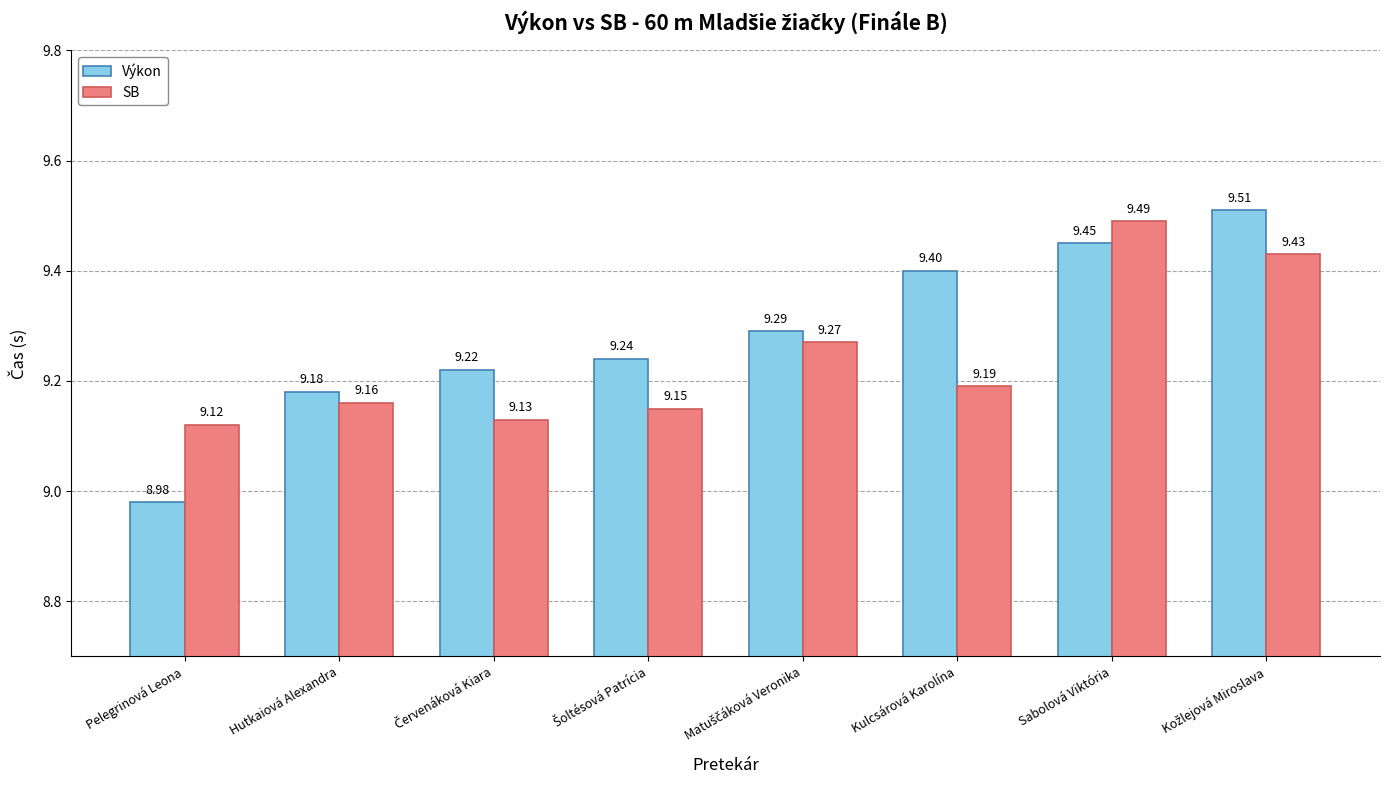

What is the sum of all SB values?

73.9